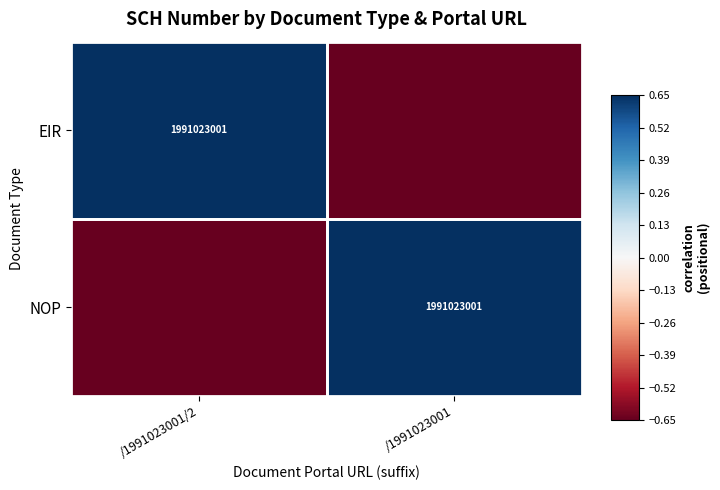

How many negative values does the EIR series have?

1